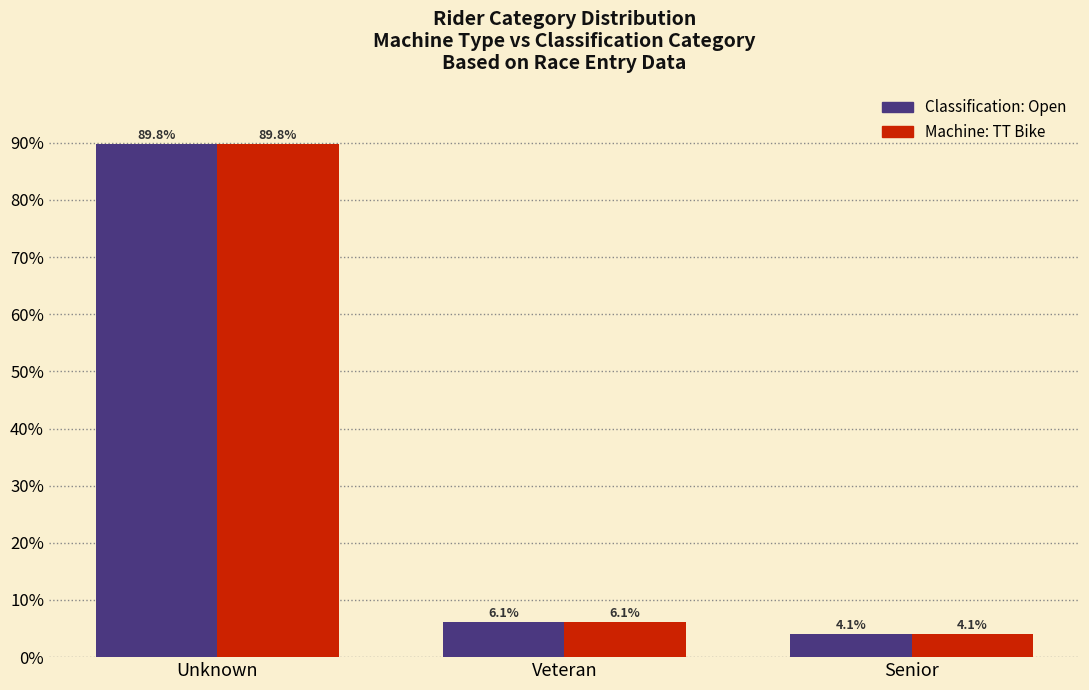

Reading left to right, transcribe all the data shown in this chart.

Classification: Open: 89.8	6.1	4.1
Machine: TT Bike: 89.8	6.1	4.1